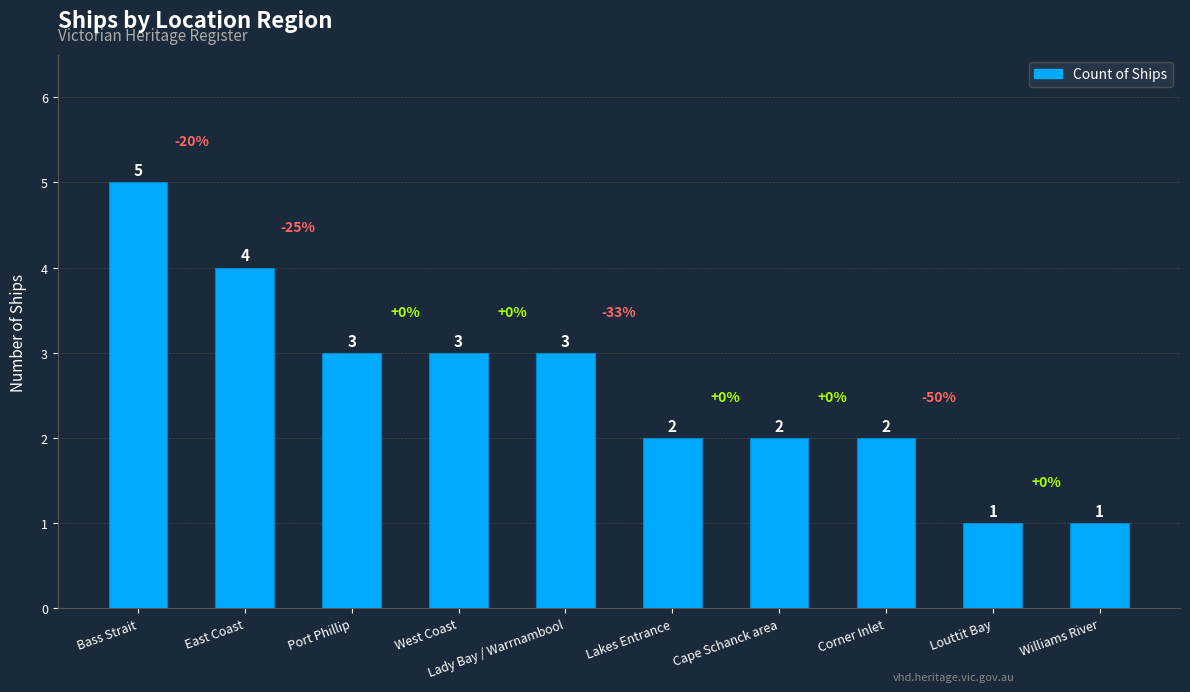

What is the sum of all values?

26